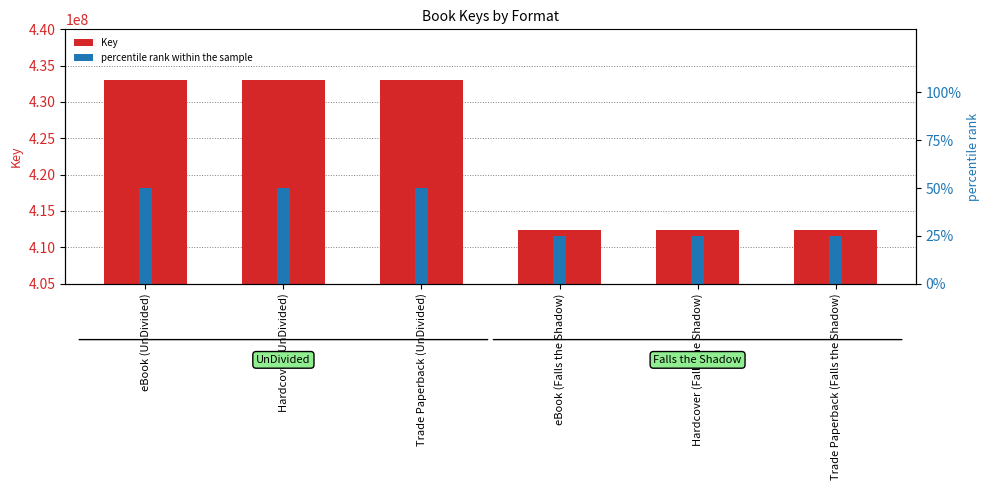

Rank the series by their maximum value, from lowest to highest.

percentile rank within the sample, Key